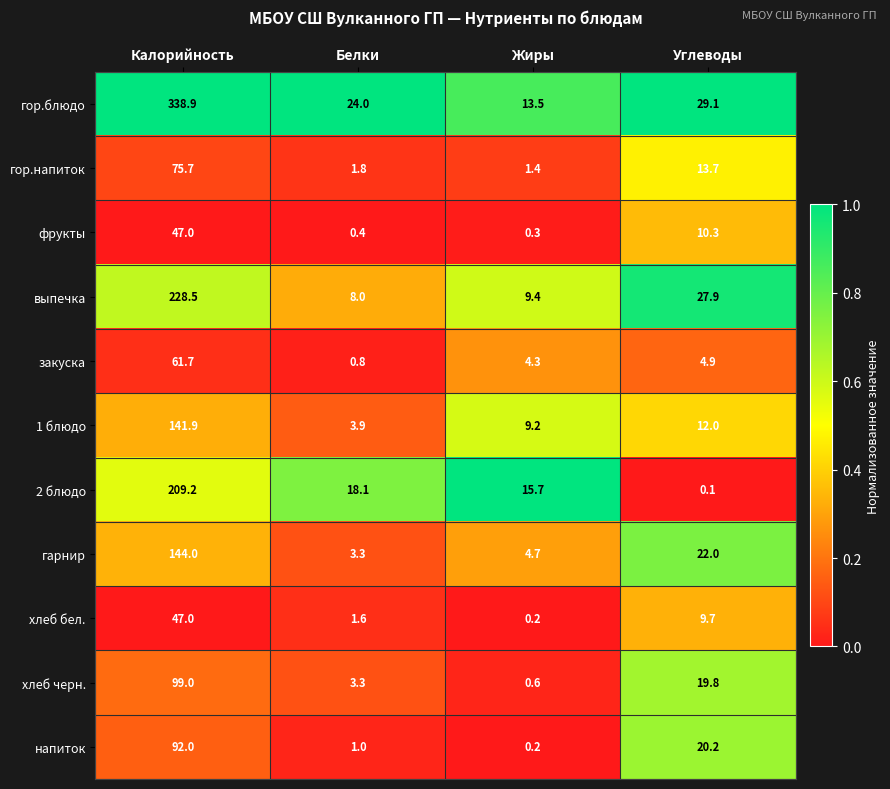

Which category has the highest value in the закуска series?

Калорийность